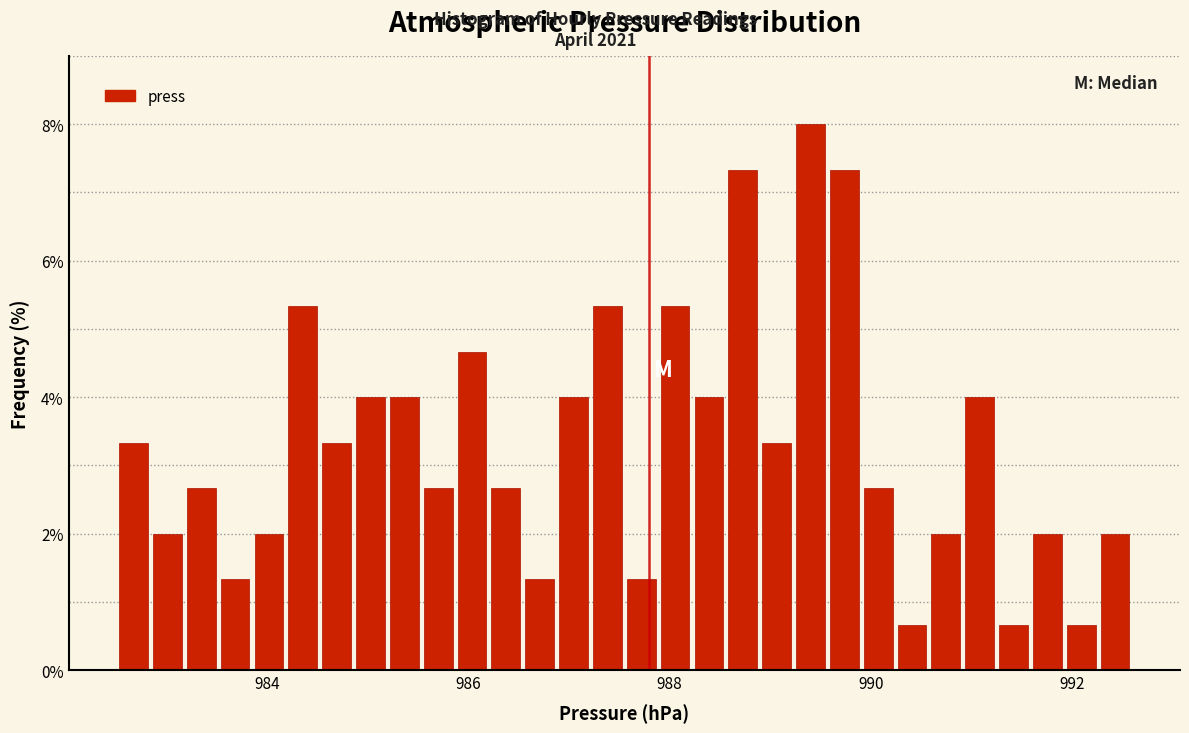

Read against the x-axis, roughly where is the centre of the tallest bar?

989.4